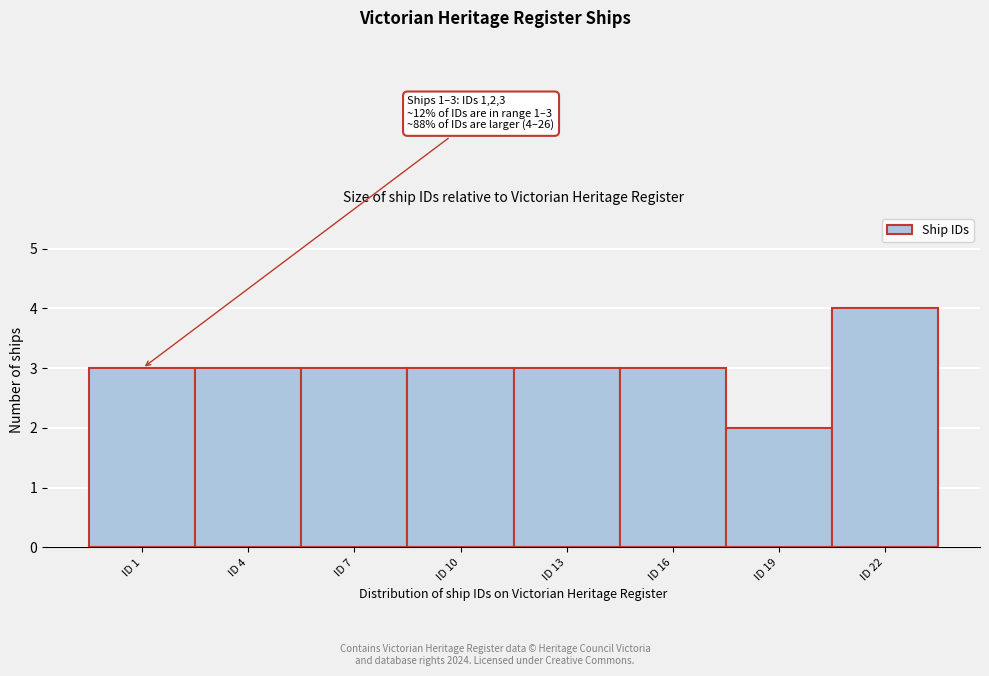

Reading left to right, what are all the values shown in this chart?

3	3	3	3	3	3	2	4